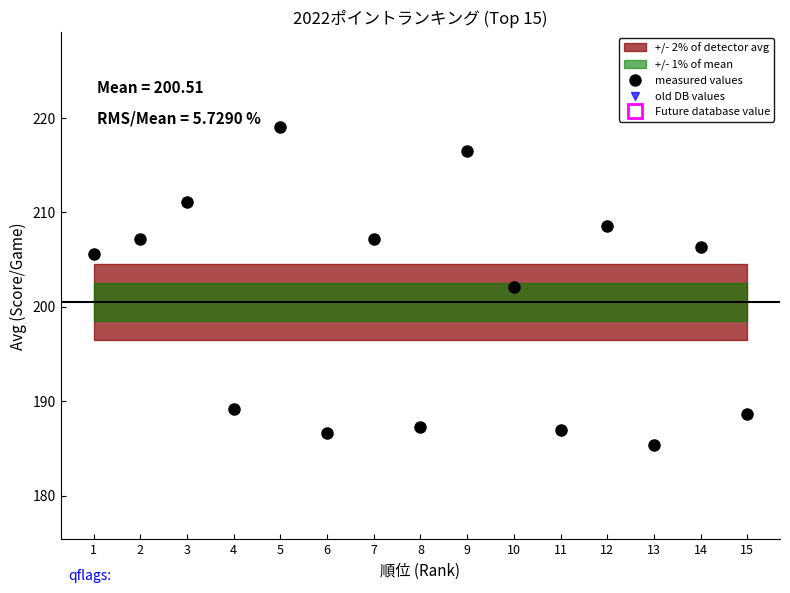

How many lines are shown in the chart?

2